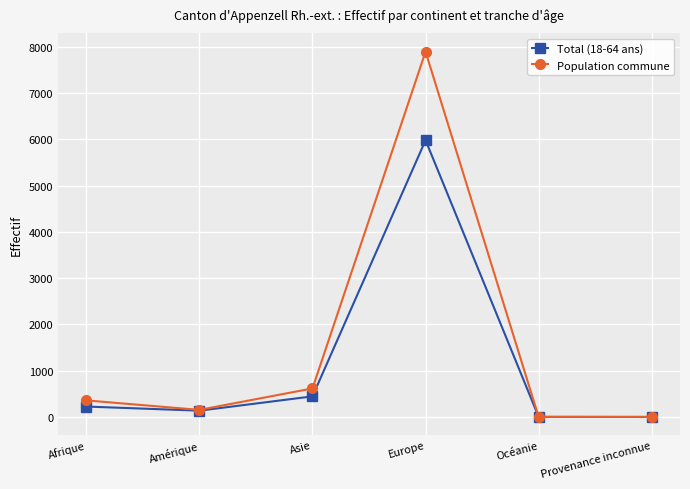

List the series in order of their peak value, lowest first.

Total (18-64 ans), Population commune